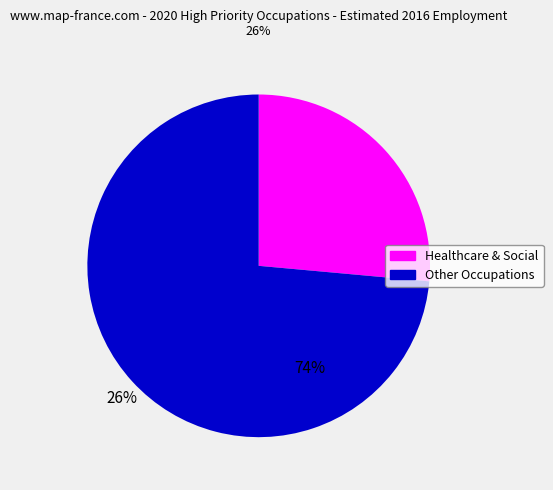

How many segments does this pie chart have?

2